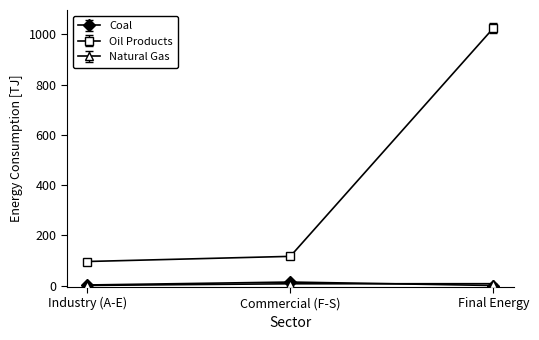

How many categories are shown in the chart?

3